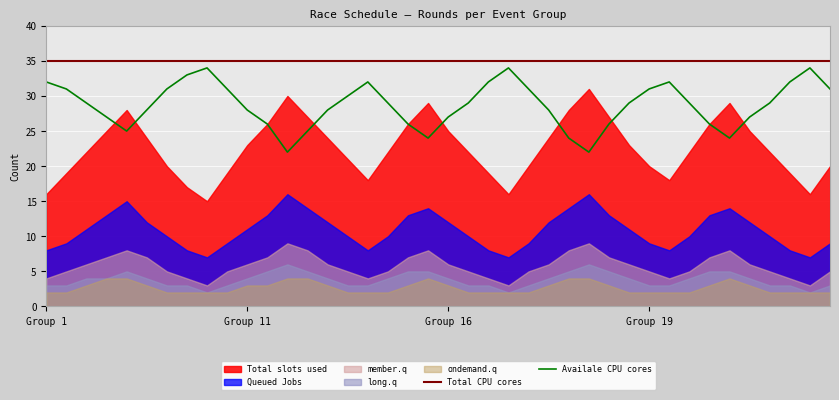

True or false: Total CPU cores and Availale CPU cores intersect in this chart.

False